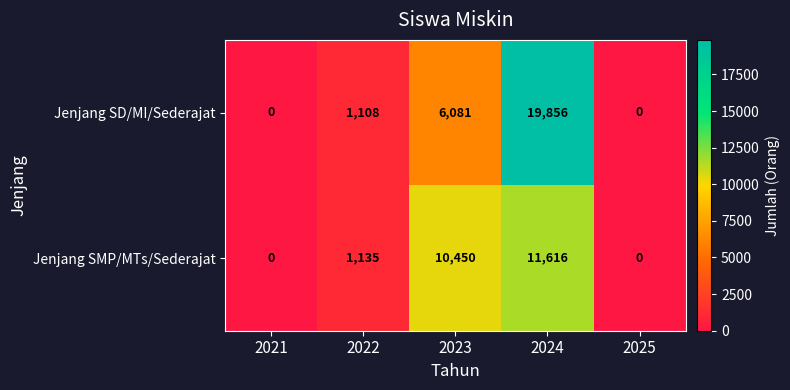

How many categories are shown in the chart?

5